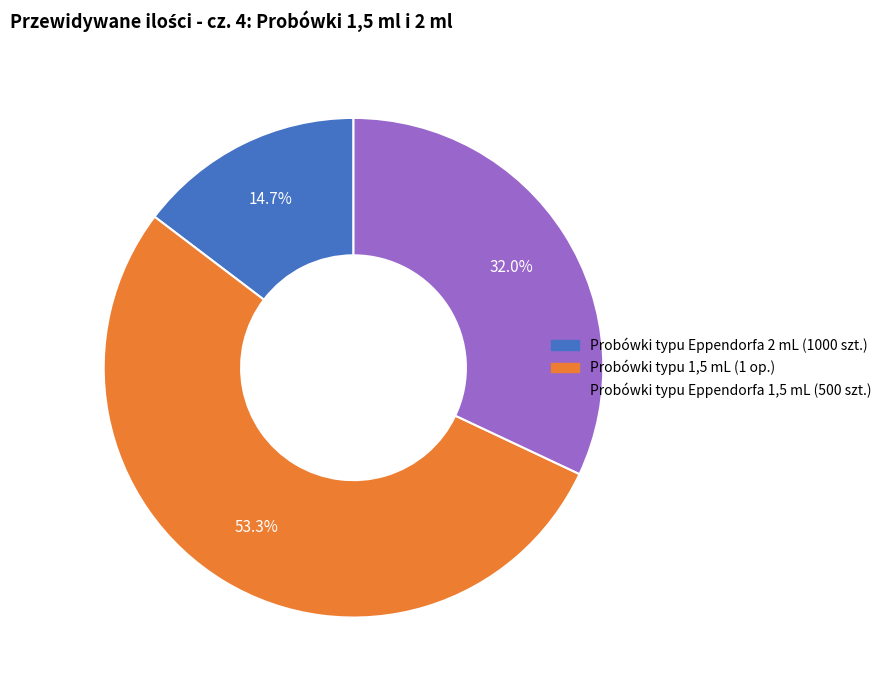

Is there a majority slice in this chart?

Yes